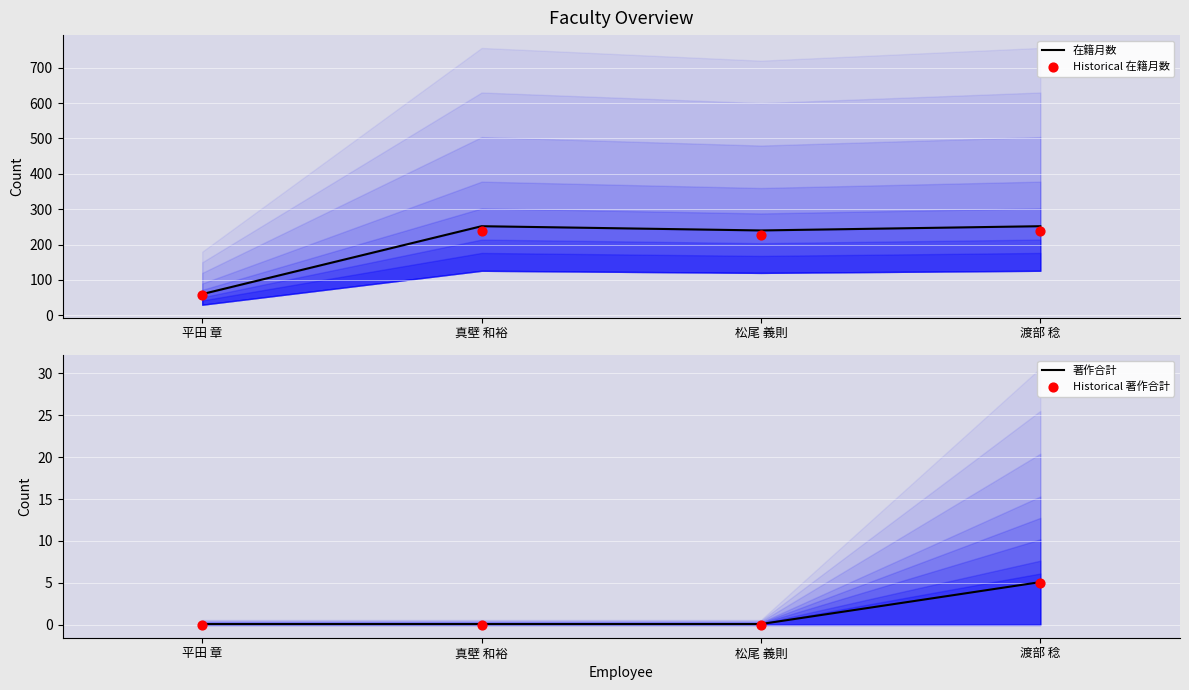

What are all the series names shown in the legend?

在籍月数, Historical 在籍月数, 著作合計, Historical 著作合計